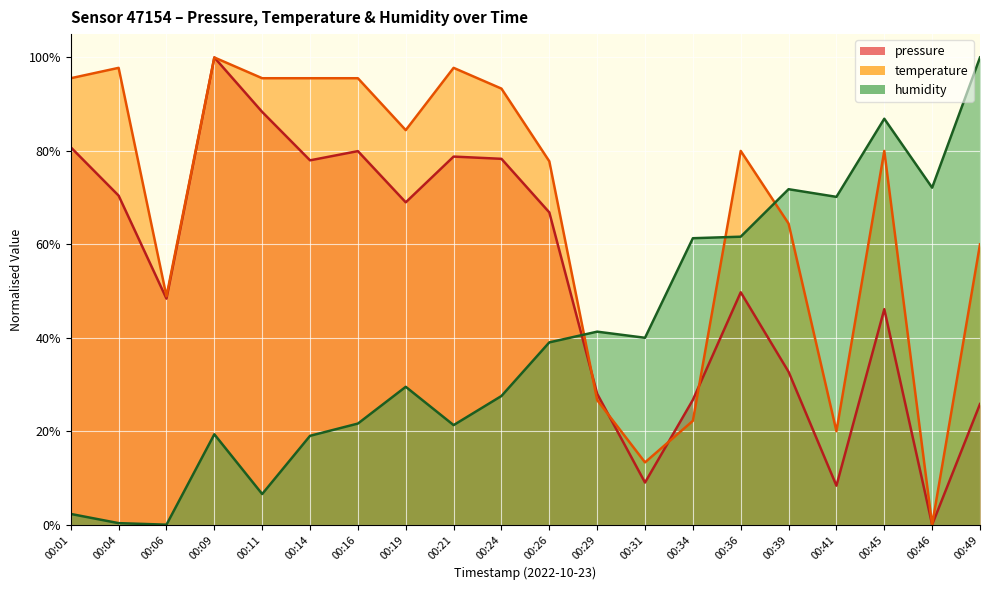

Which category has the highest value in the humidity series?

00:49